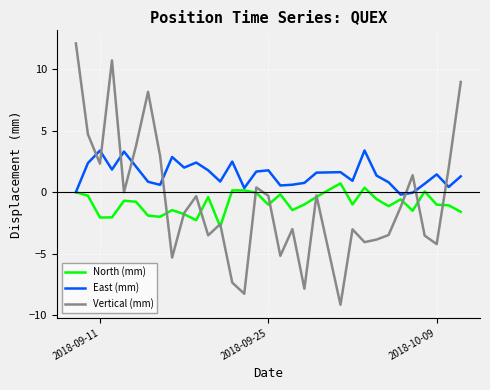

What is the maximum value for East (mm)?

3.4